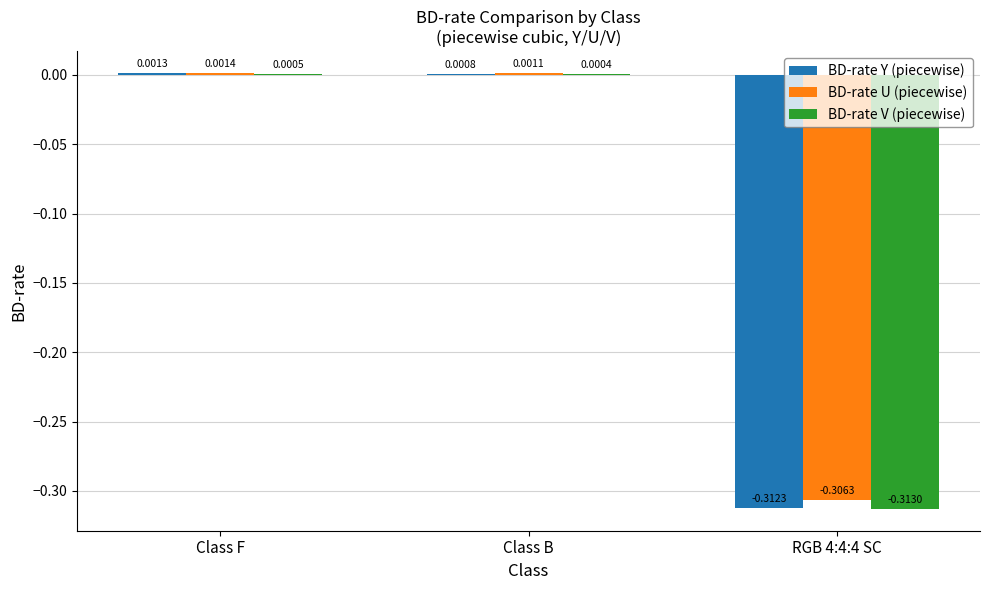

Which series has the widest spread of values?

BD-rate Y (piecewise)